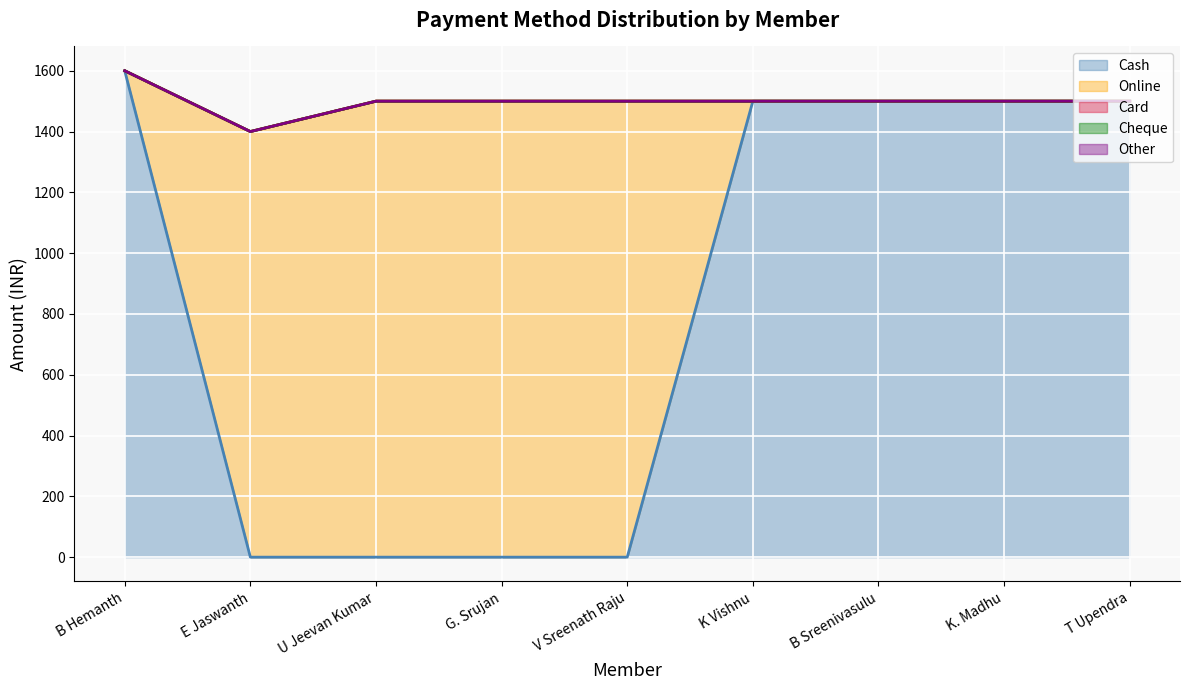

True or false: Cash and Card intersect in this chart.

False